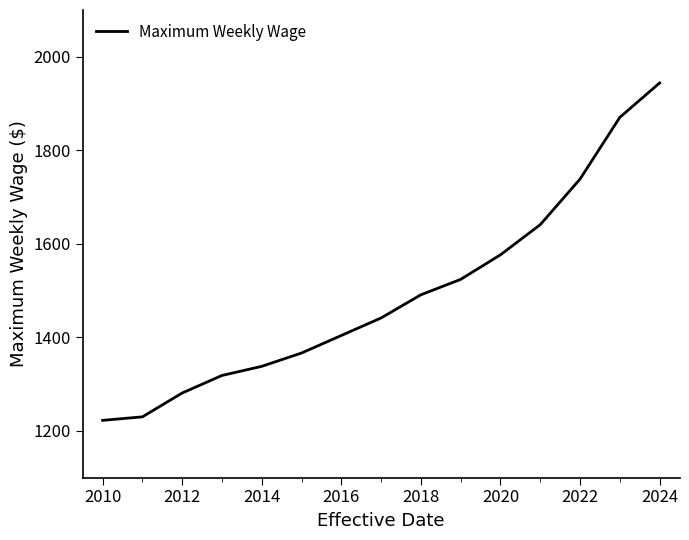

Does the chart have visible grid lines?

No